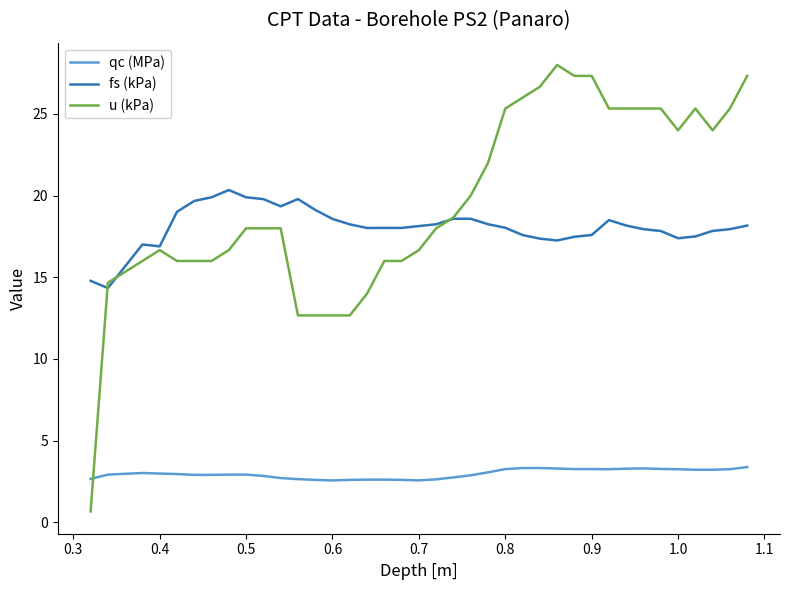

List the series in order of their peak value, lowest first.

qc (MPa), fs (kPa), u (kPa)